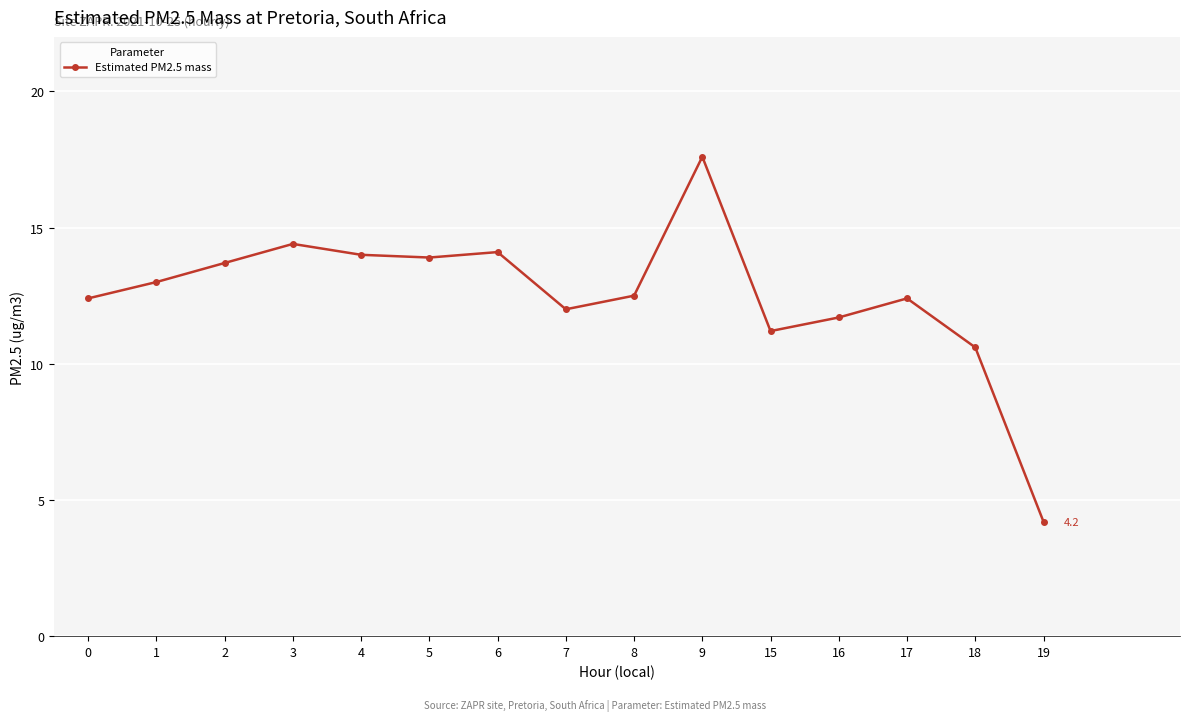

What is the maximum value shown in the chart?

17.6